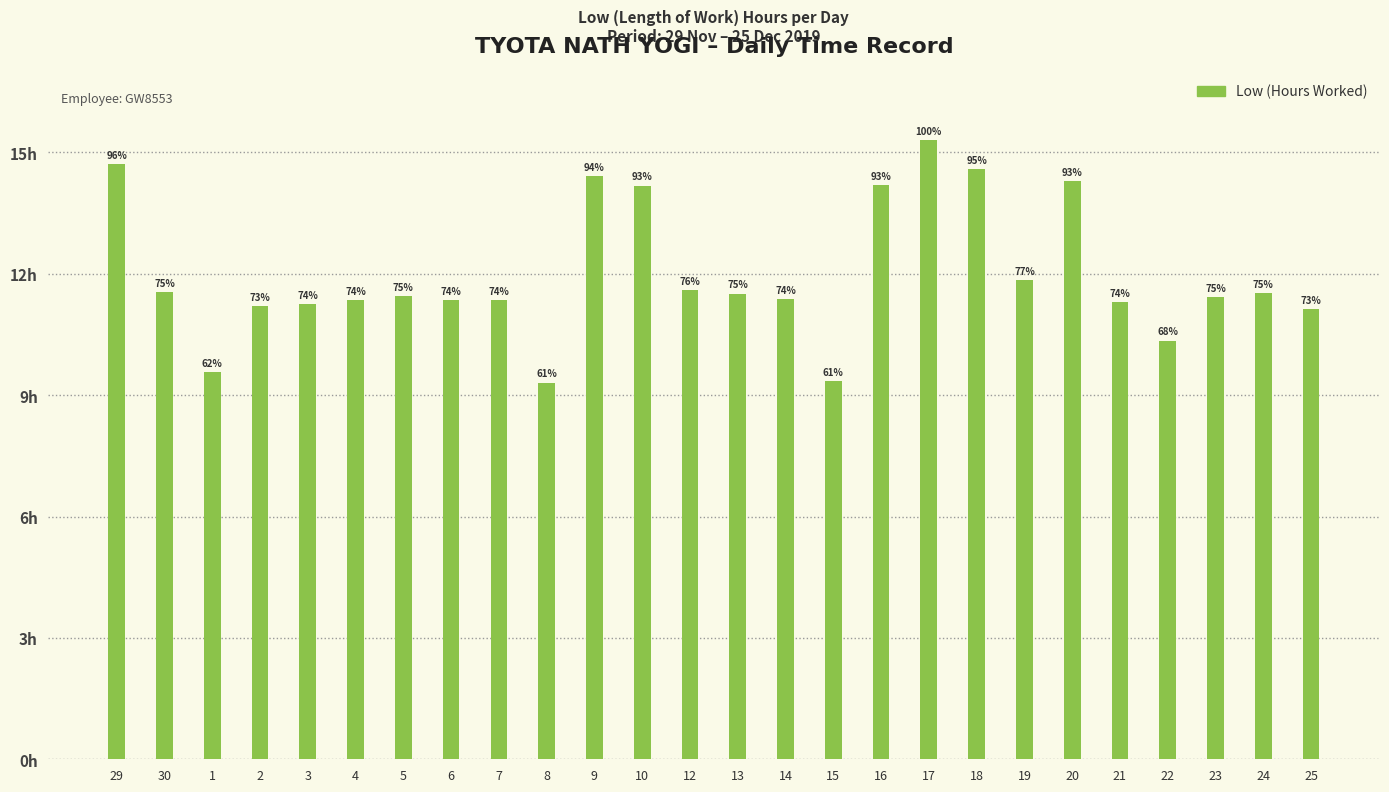

What is the label of the 11th bar from the left?

9